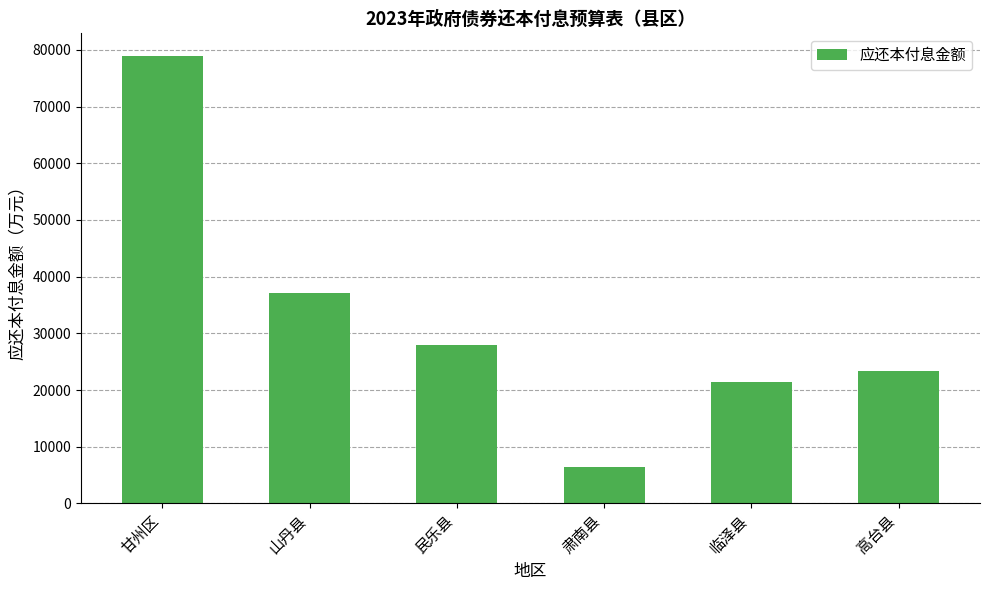

Rank the categories by value from lowest to highest.

肃南县, 临泽县, 高台县, 民乐县, 山丹县, 甘州区